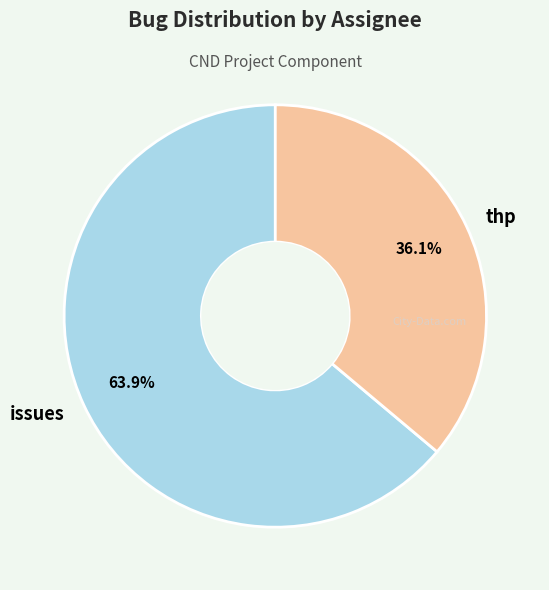

What percentage do thp and issues together represent?

100.0%